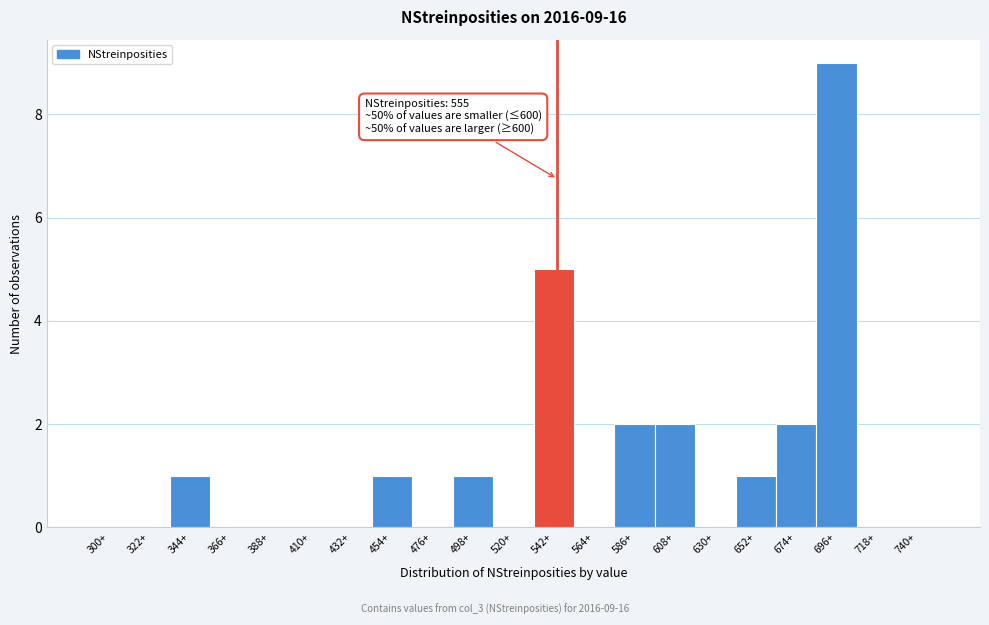

Reading right to left, extract all data points from this chart.

740+=0	718+=0	696+=9	674+=2	652+=1	630+=0	608+=2	586+=2	564+=0	542+=5	520+=0	498+=1	476+=0	454+=1	432+=0	410+=0	388+=0	366+=0	344+=1	322+=0	300+=0